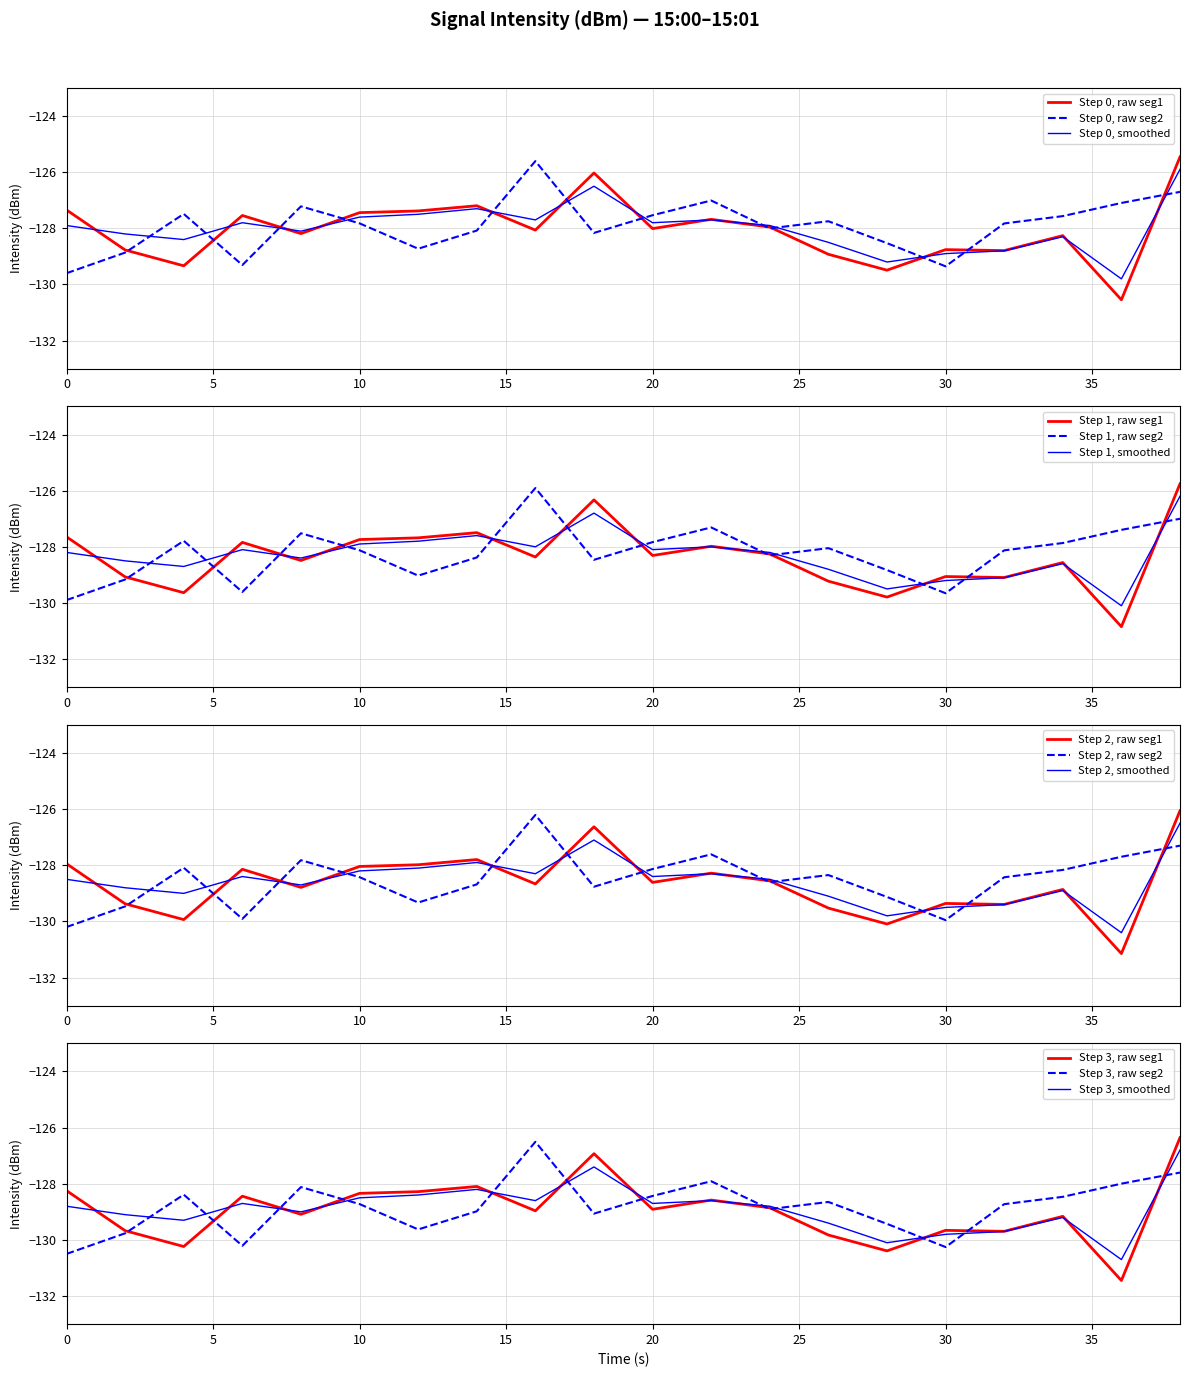

Which series ends up on top after the final intersection of Step 2, raw seg2 and Step 2, smoothed?

Step 2, smoothed